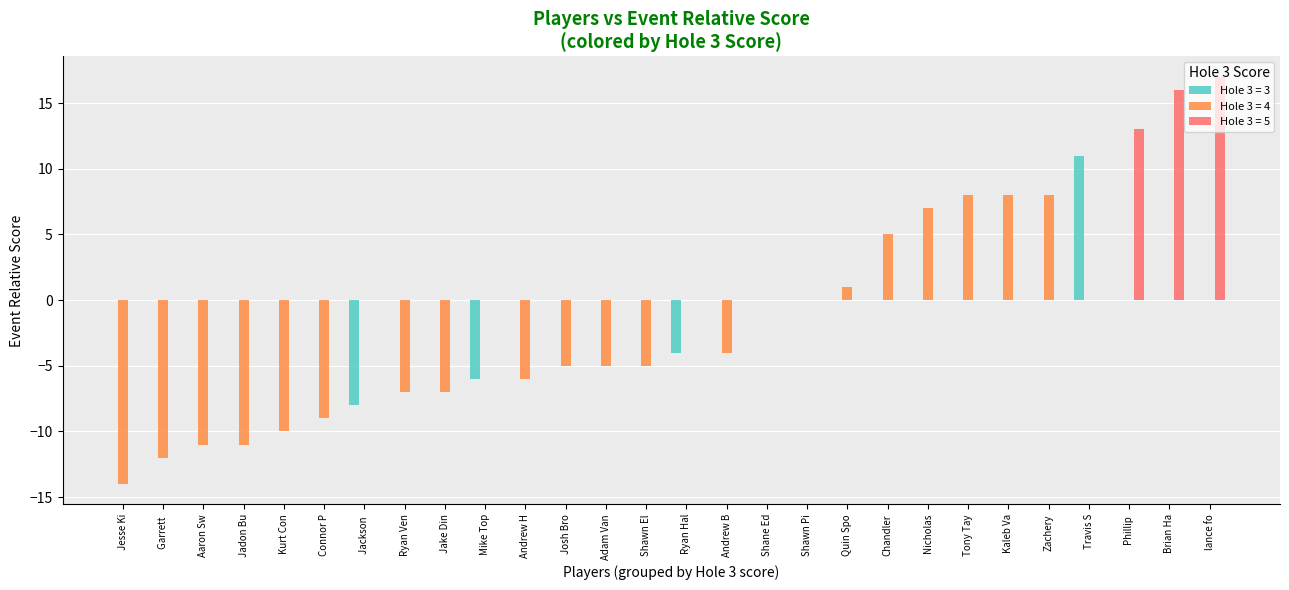

The value of event_relative_score at Jackson Williams is -13. True or false?

False